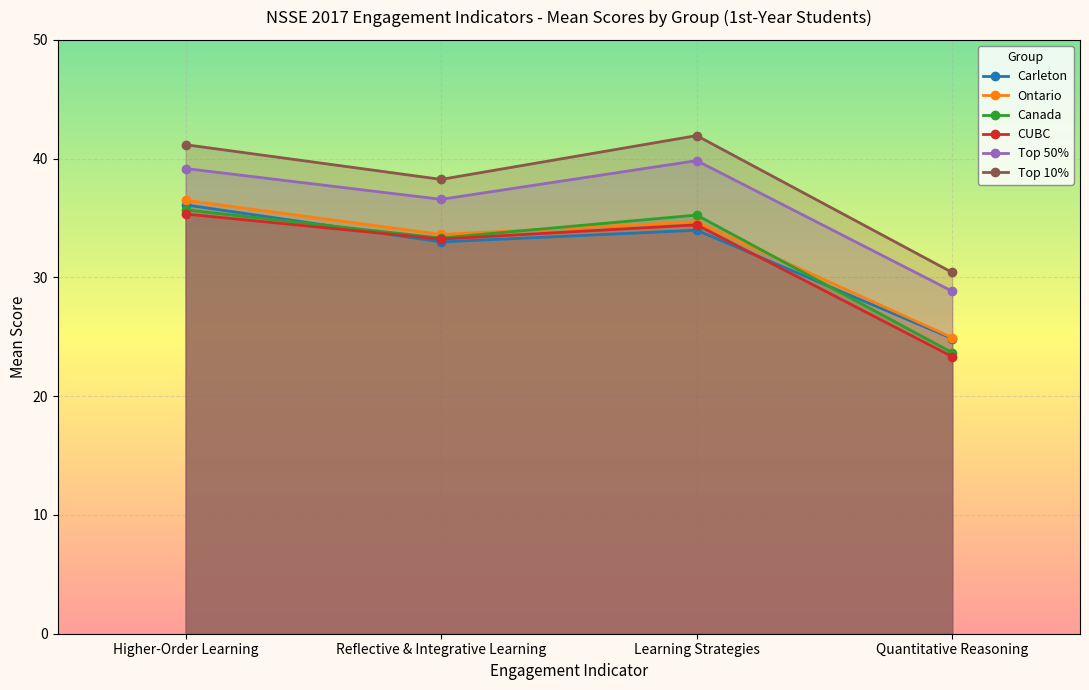

How many data points in Canada are less than 35?

2